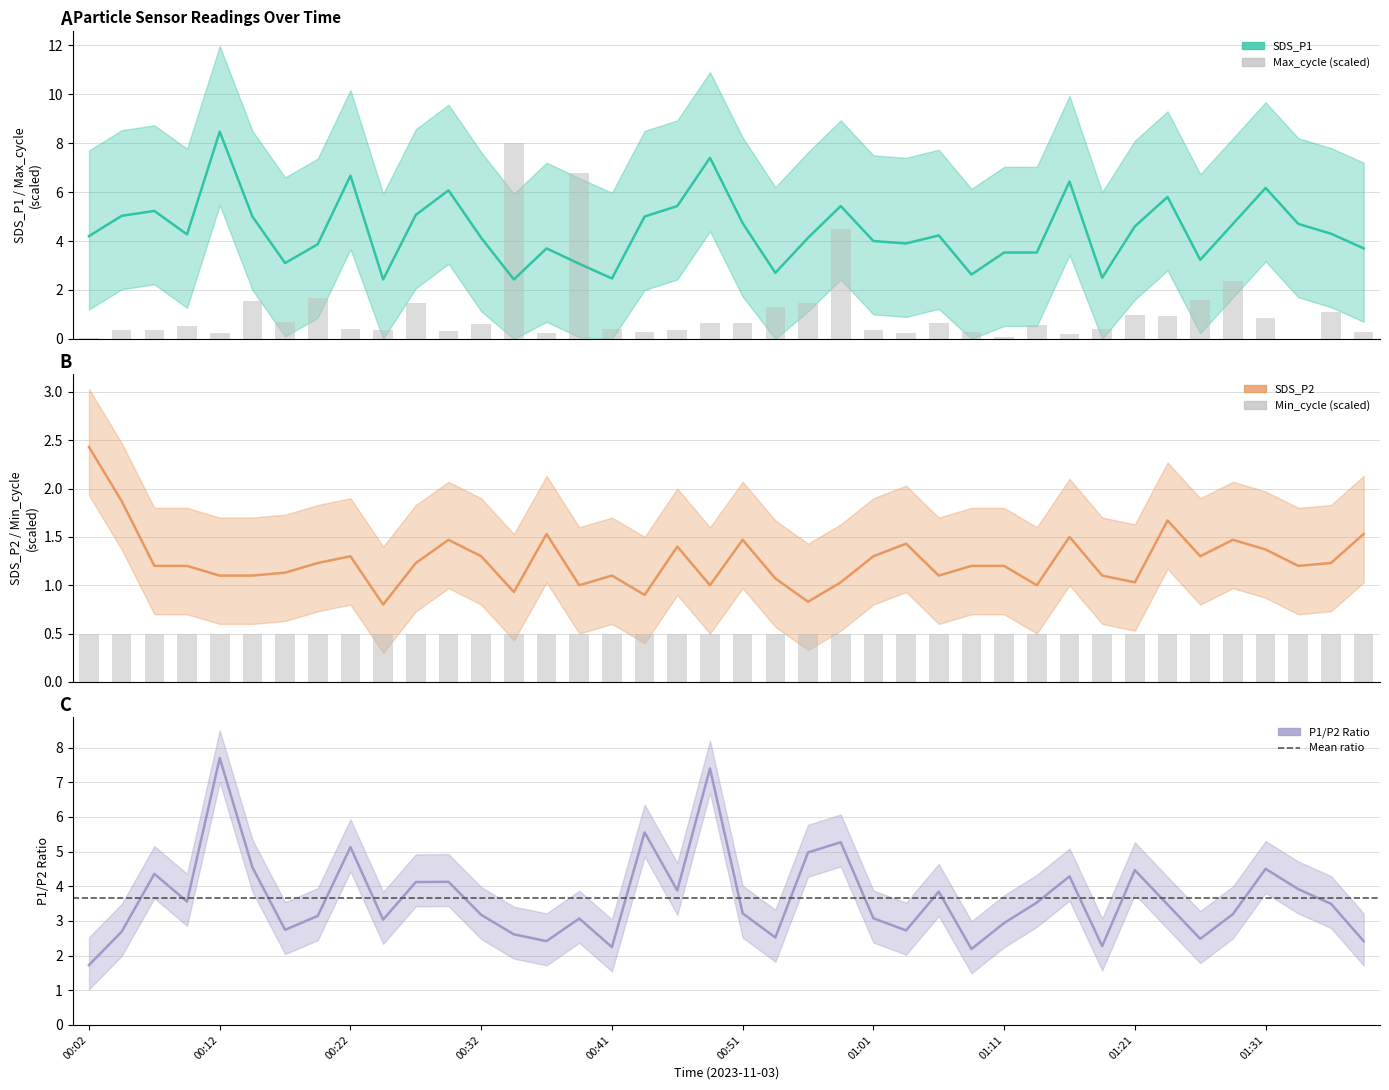

Is it true that Max_cycle equals 0.3 at 01:09?

True